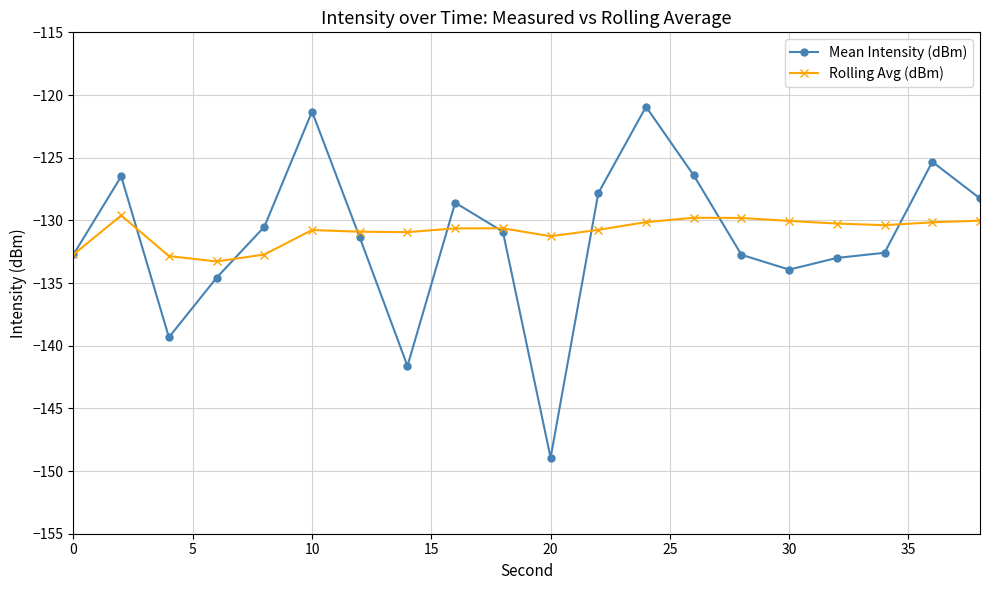

List the series in order of their peak value, highest first.

Mean Intensity (dBm), Rolling Avg (dBm)